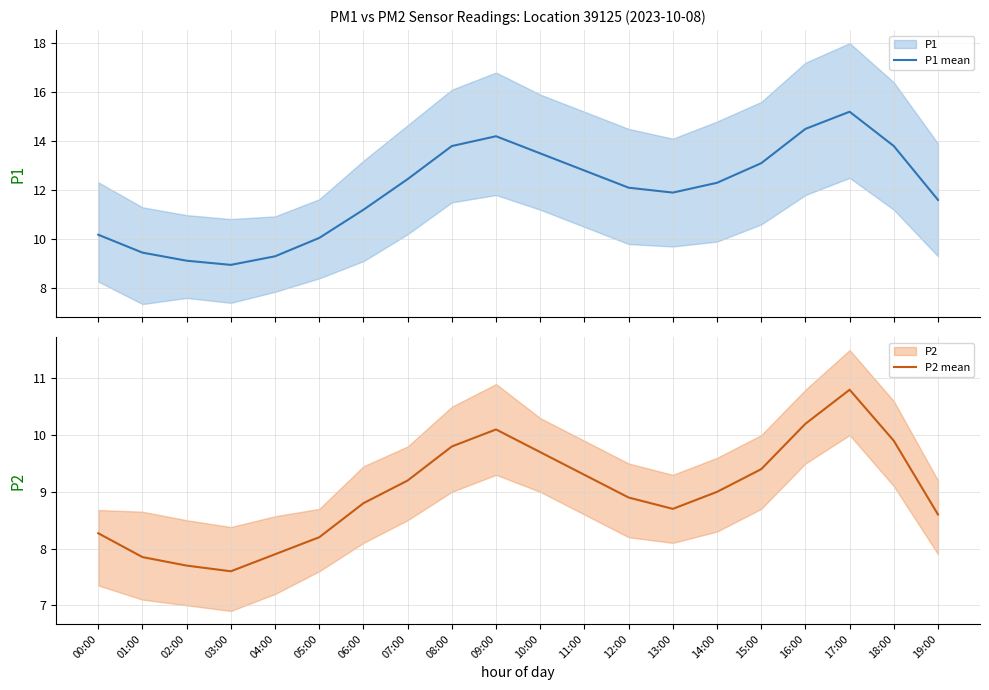

True or false: P2 mean has a value of 3.1 at 10:00.

False